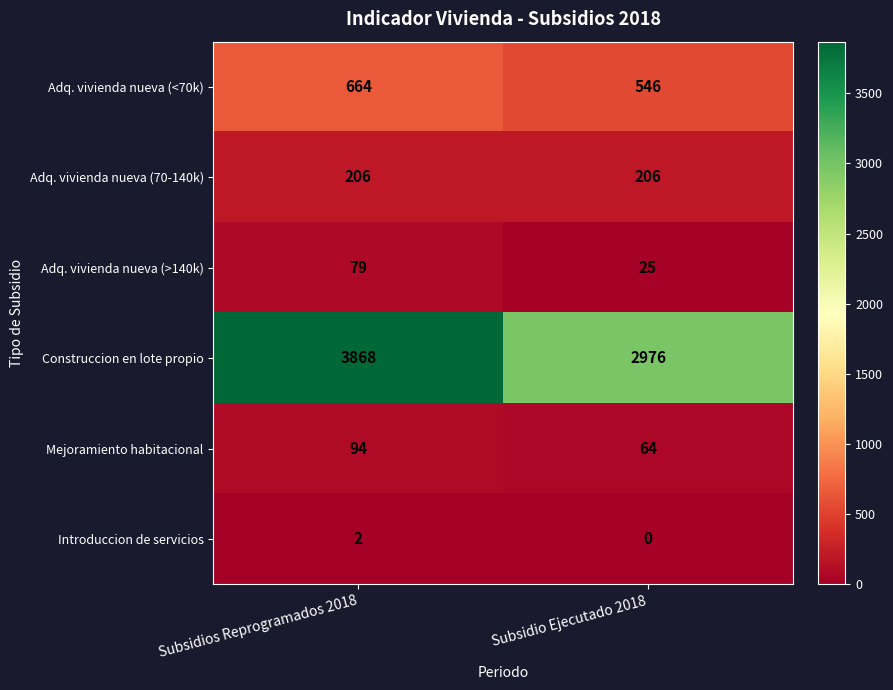

Between Subsidios Reprogramados 2018 and Subsidio Ejecutado 2018, which series saw the biggest shift?

Construccion en lote propio